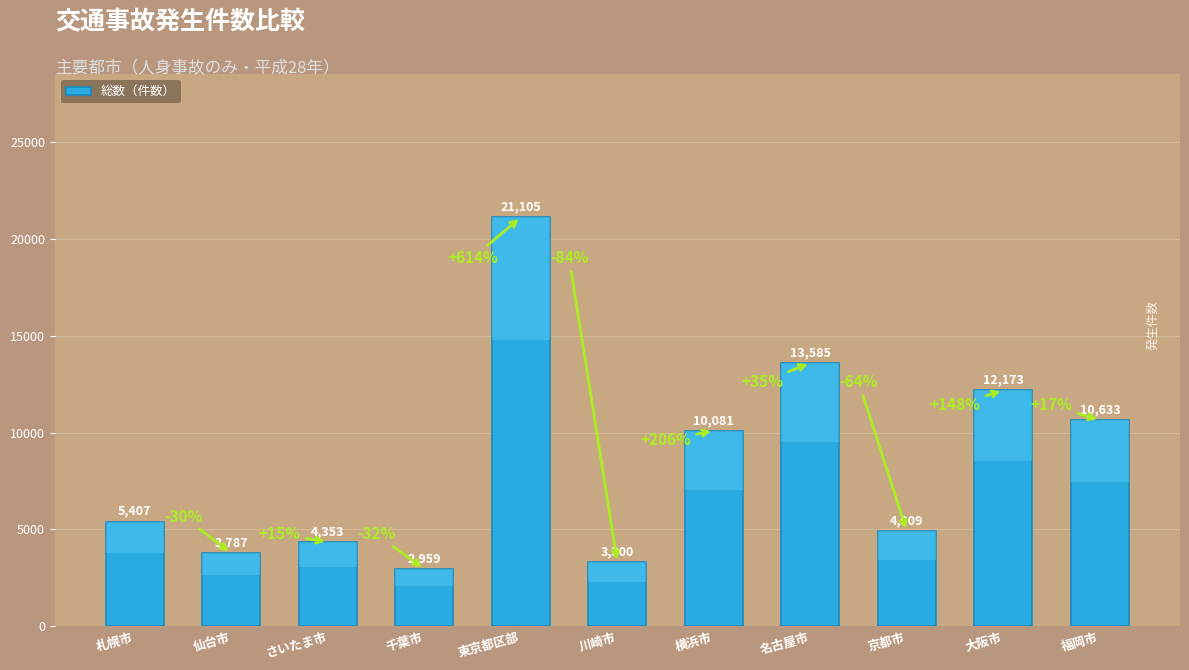

What is the ratio of the value at 横浜市 to the value at 福岡市?

0.9